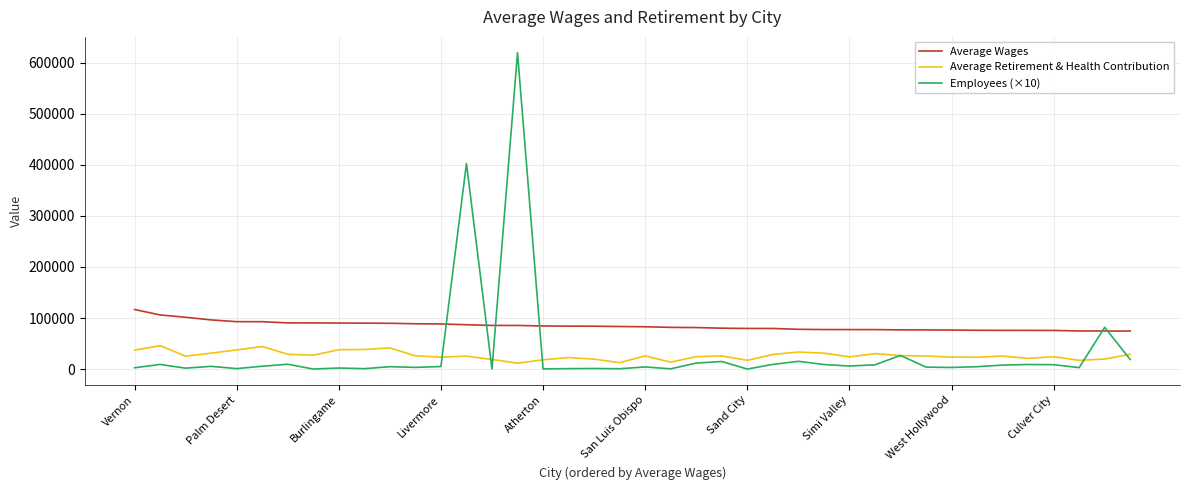

After their last crossing, which series has the higher values: Average Wages or Employees (×10)?

Average Wages